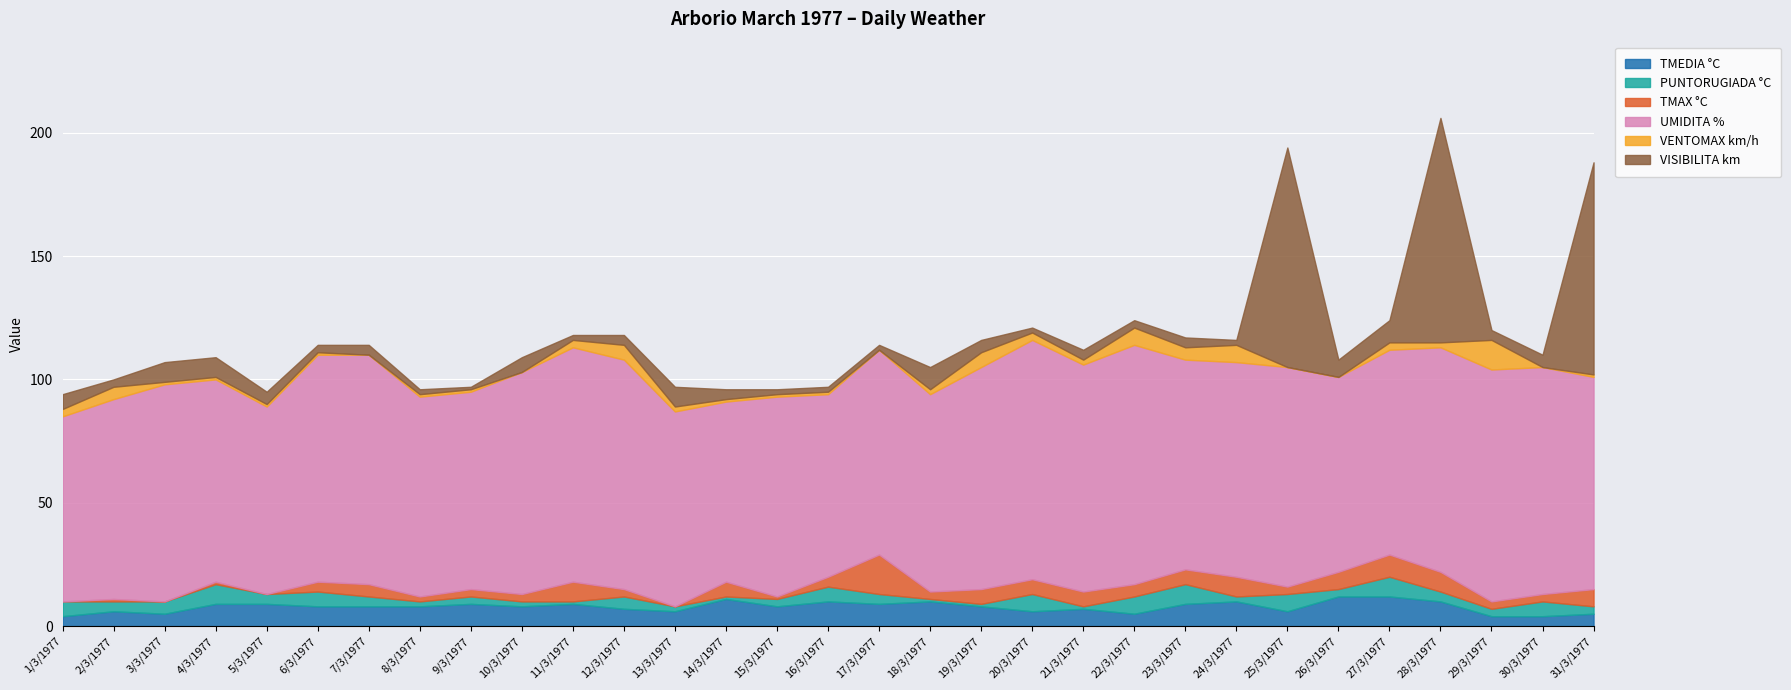

In UMIDITA %, how many points are lower than both neighbors (excluding endpoints)?

8